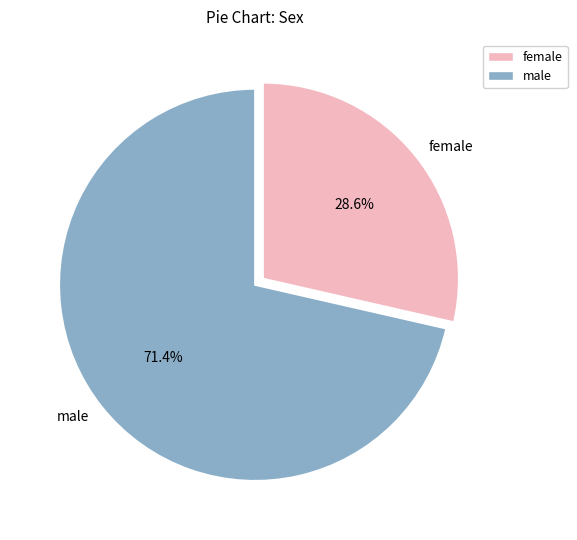

What is the largest slice in the pie chart?

male